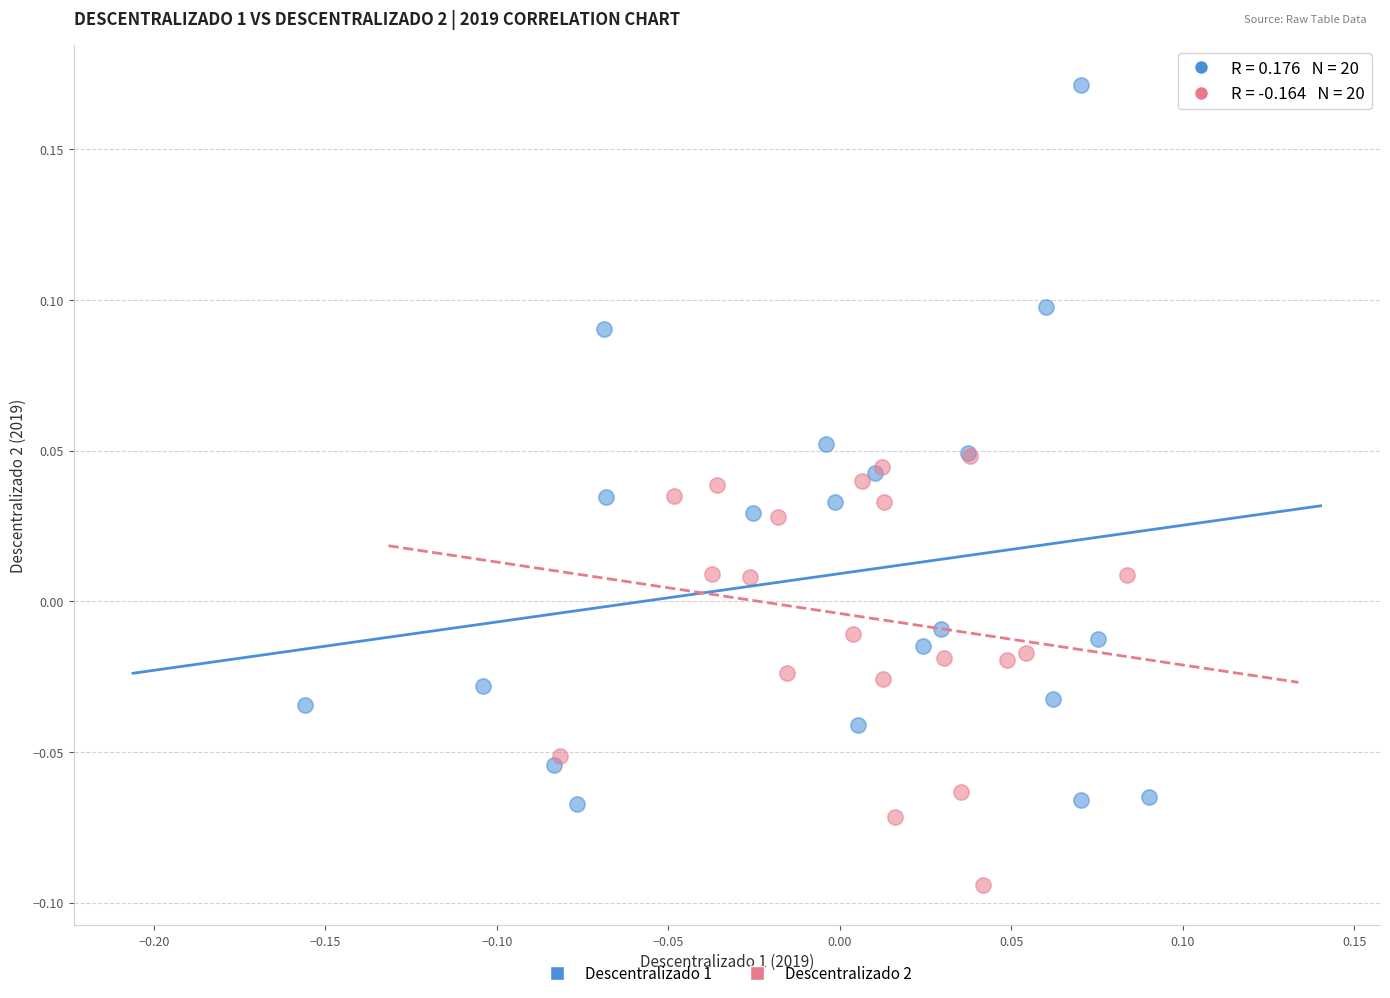

Which series has the largest Y range (max minus min)?

Descentralizado 1